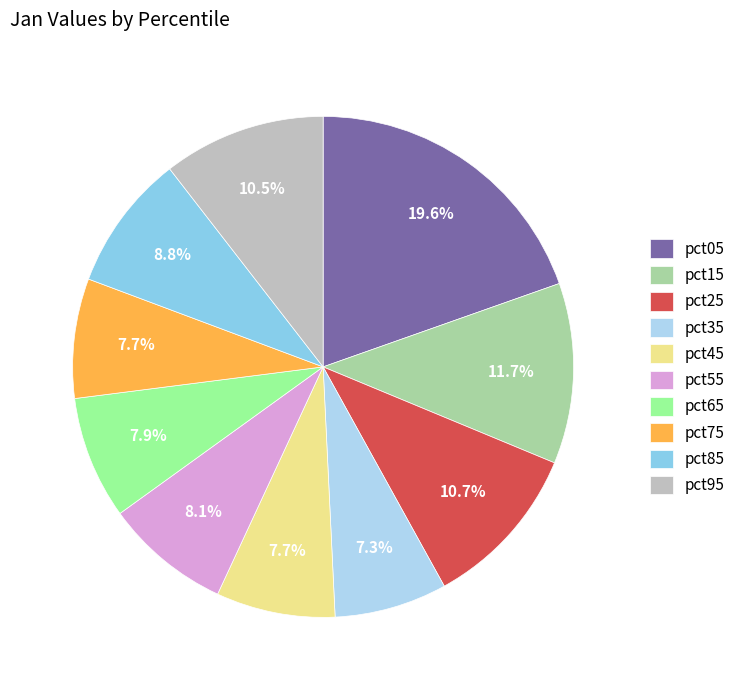

To the nearest percent, what is the difference between the largest and smallest slice percentages?

12%